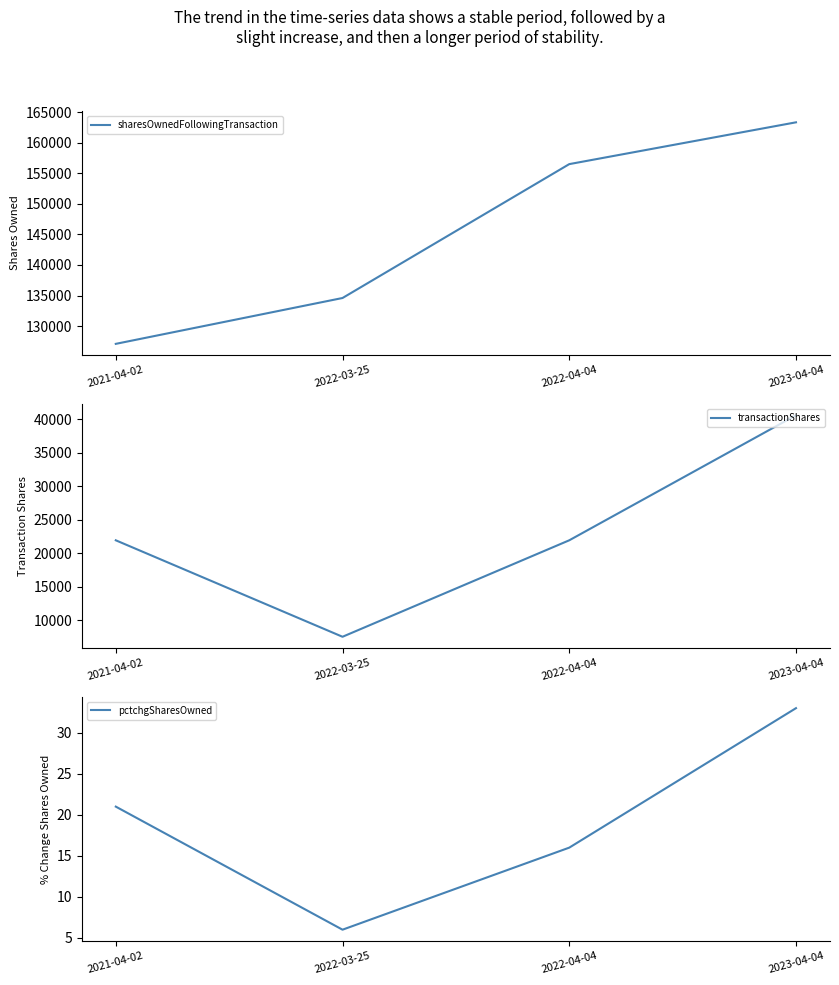

Which series has the widest spread of values?

sharesOwnedFollowingTransaction